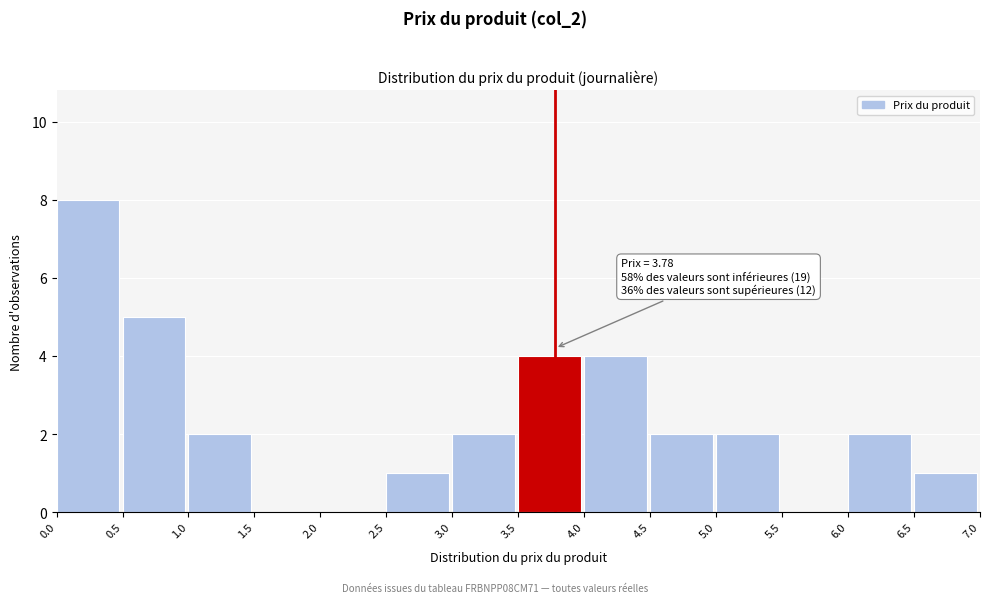

Over which range of the x-axis is the bar tallest?

0.0 to 0.5